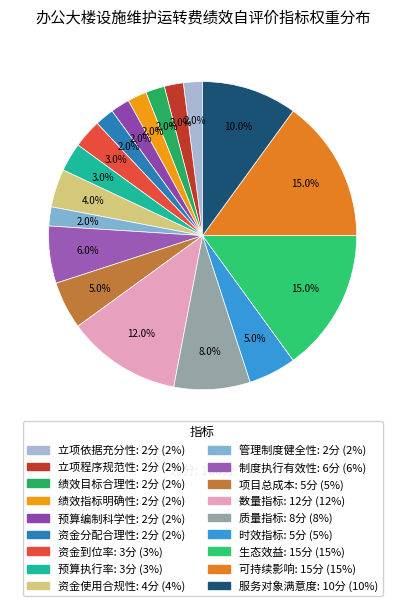

Does 绩效目标合理性 account for over 50% of the chart?

No